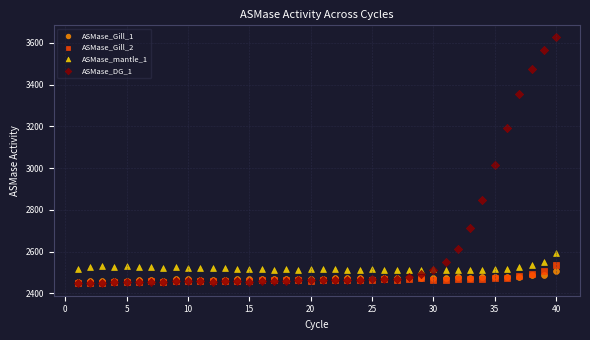

Across all series, what Y value is closest to 3037?

3012.5